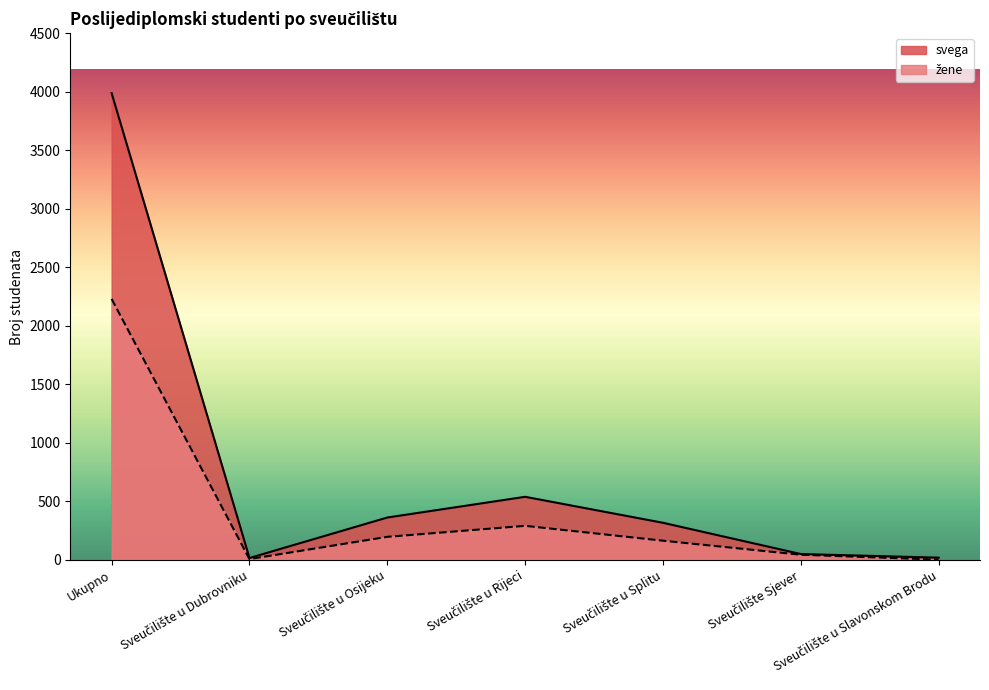

True or false: žene and svega intersect in this chart.

False